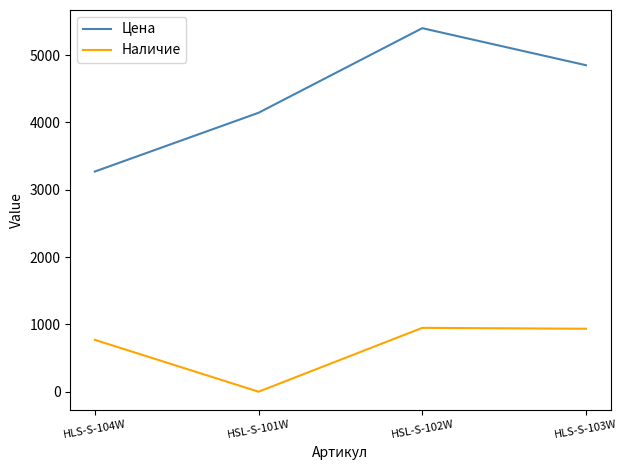

Where is Наличие nearest to the value 474?

HLS-S-104W